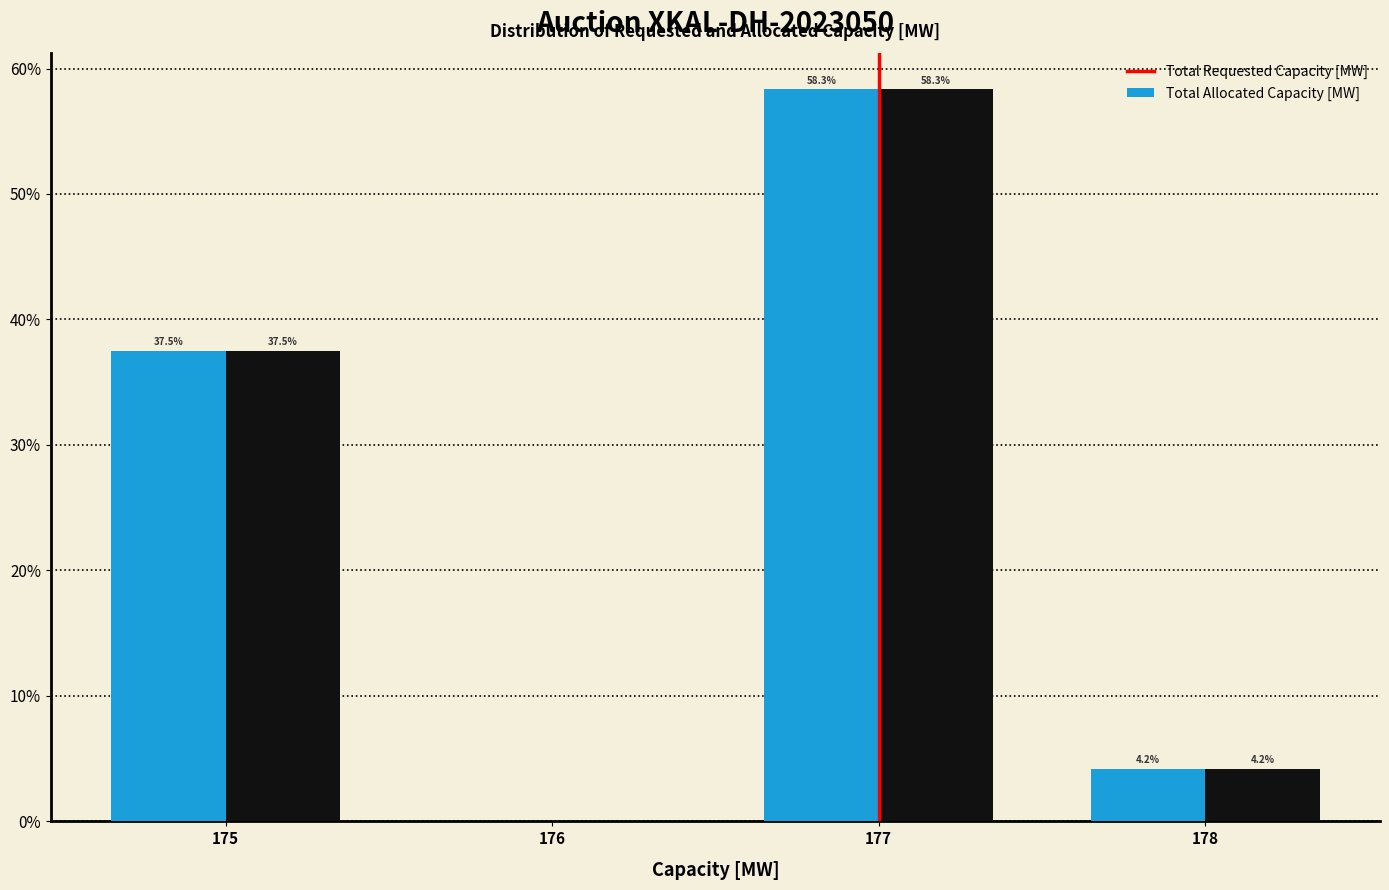

In the Total Requested Capacity [MW] series, which range on the x-axis has the tallest bar?

176.5 to 177.5